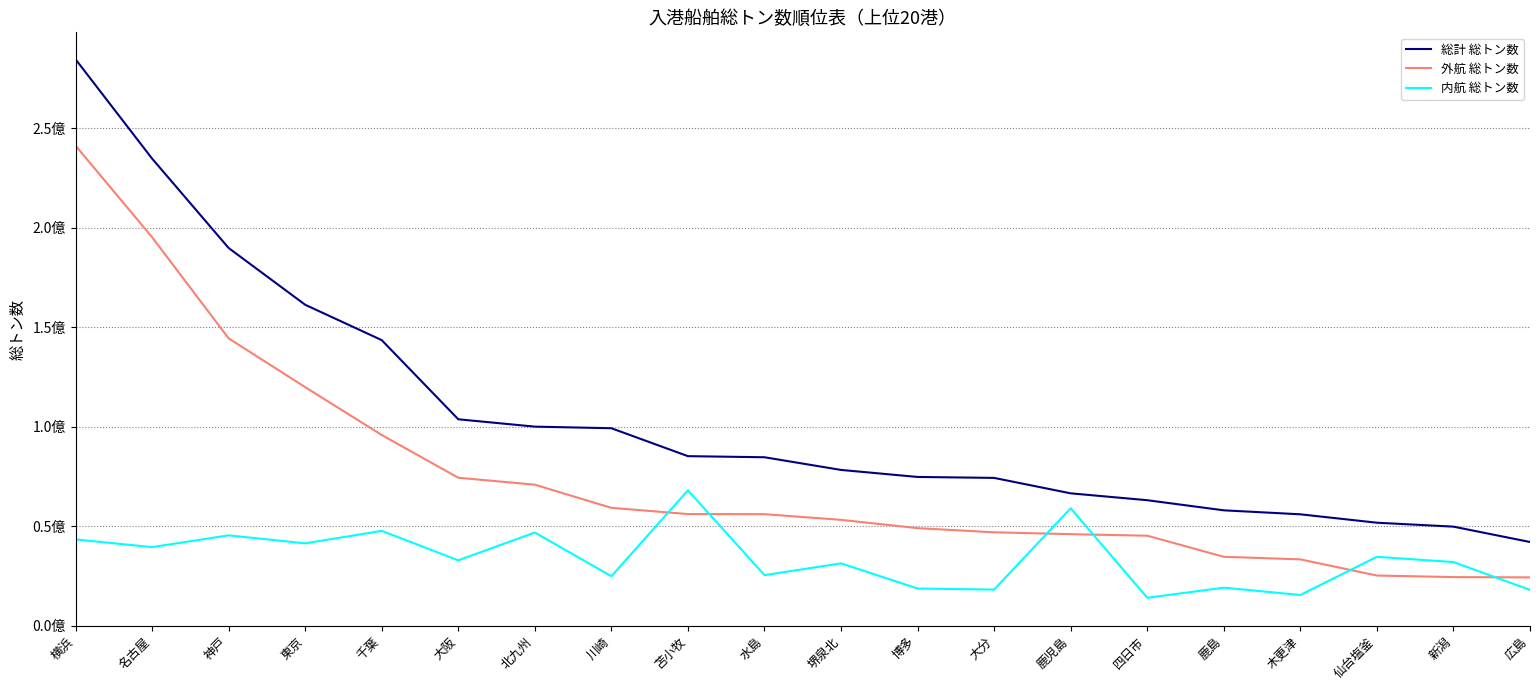

Is the value of 総計 総トン数 at 新潟 greater than the value of 外航 総トン数 at 木更津?

Yes